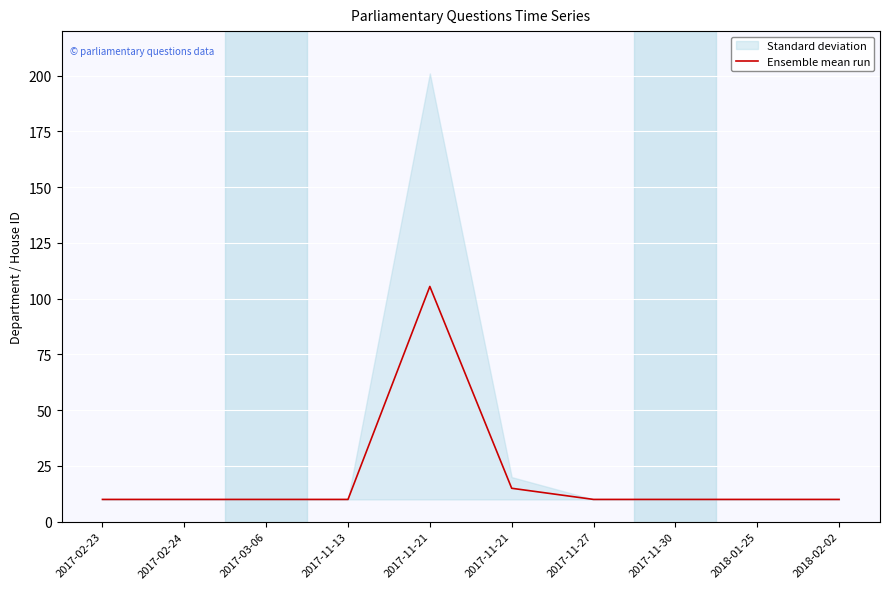

Where is the first local maximum?

2017-11-21